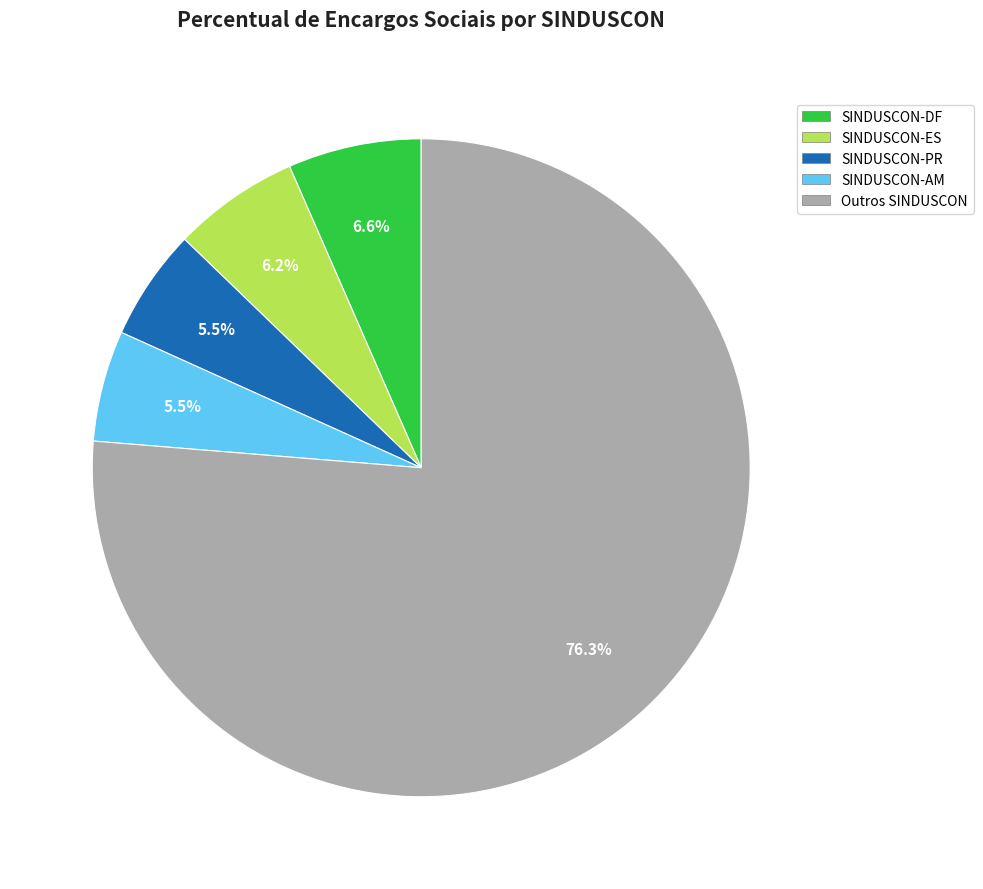

To the nearest percent, what is the difference between the largest and smallest slice percentages?

71%